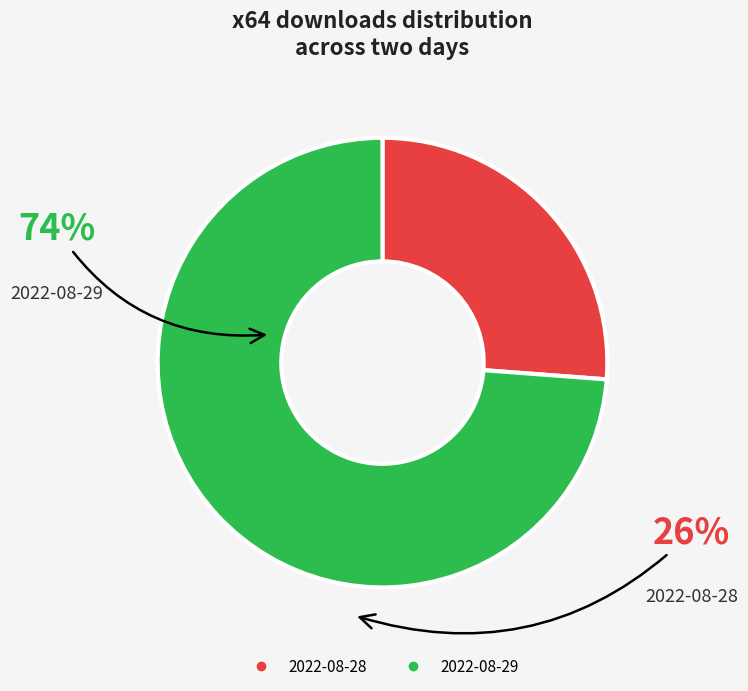

Count the number of slices in the pie.

2